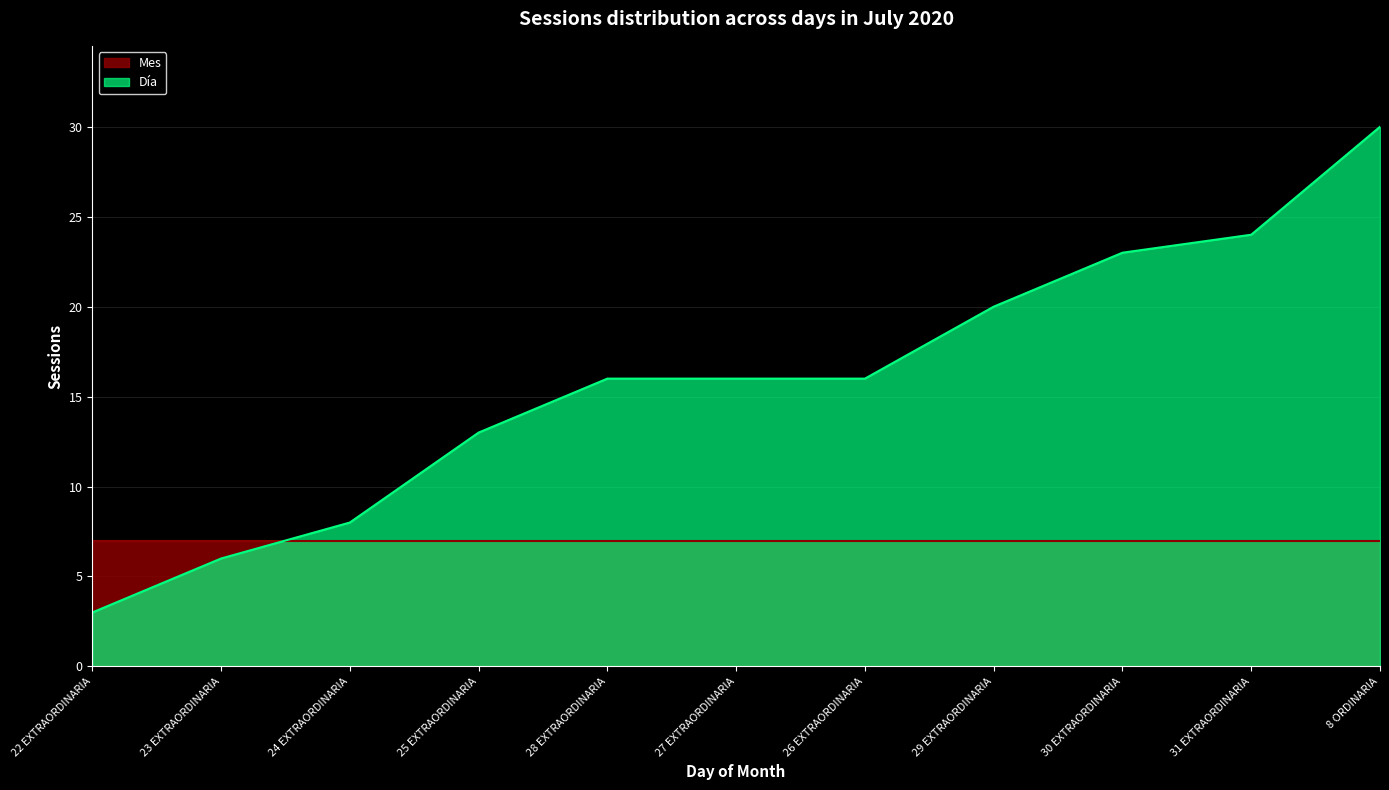

What is the difference between the maximum and minimum values?

27